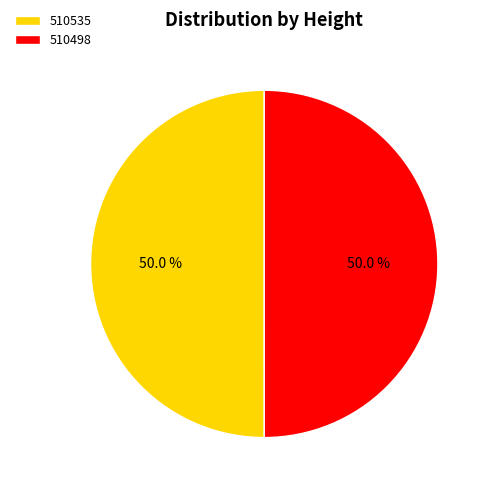

What is the total percentage of 510535 and 510498?

100.0%